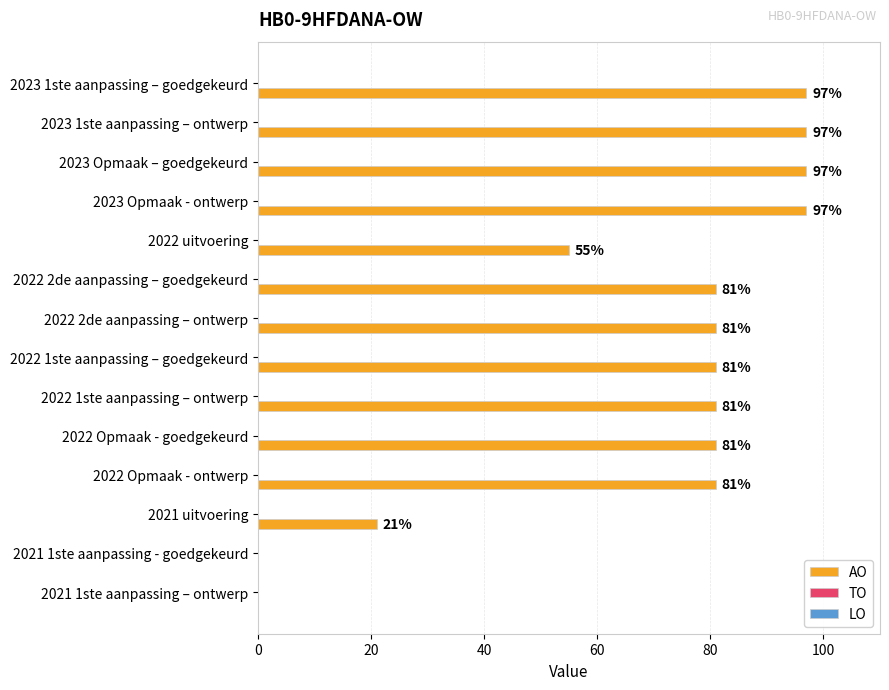

What is the maximum value shown in the chart?

97